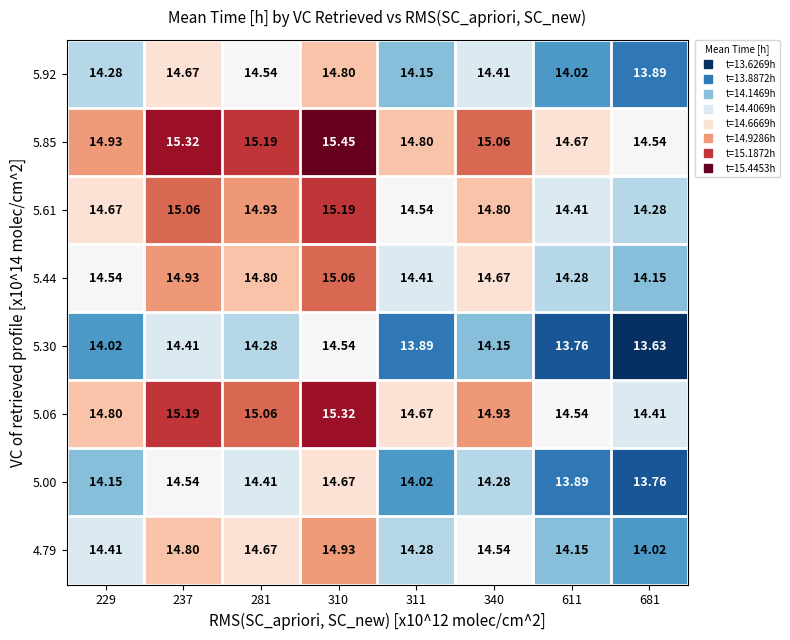

Is the value of 5.61 at 681 greater than the value of 5.06 at 281?

No